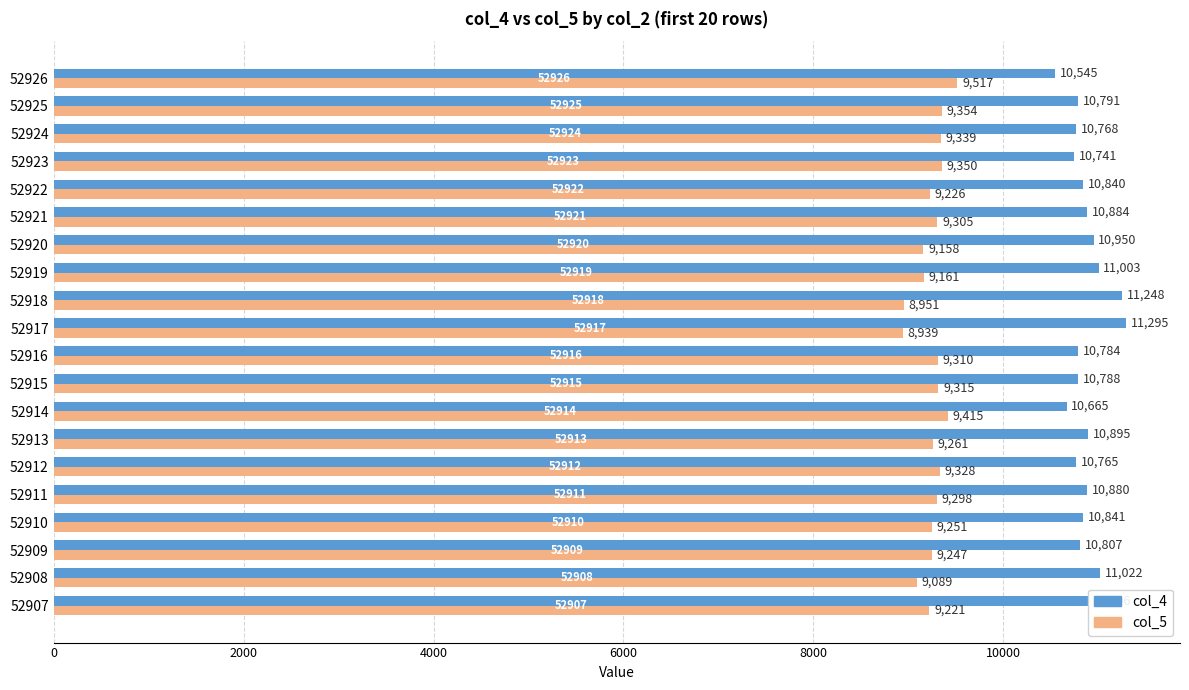

What is the maximum value for col_5?

9517